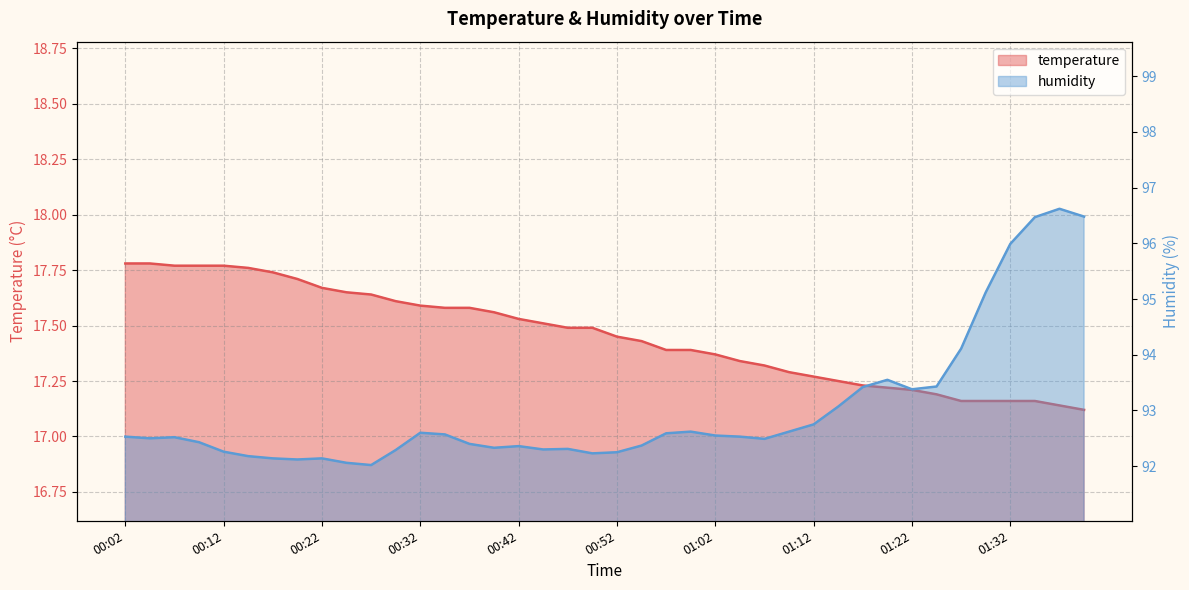

The value of temperature at 01:10 is 17.3. True or false?

True